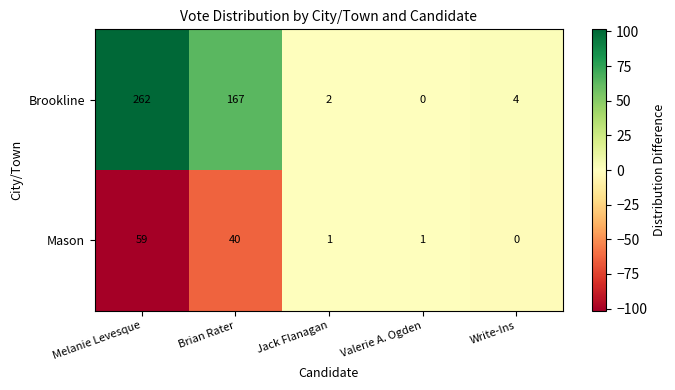

What is the difference between the maximum and second lowest values in the Mason series?

58